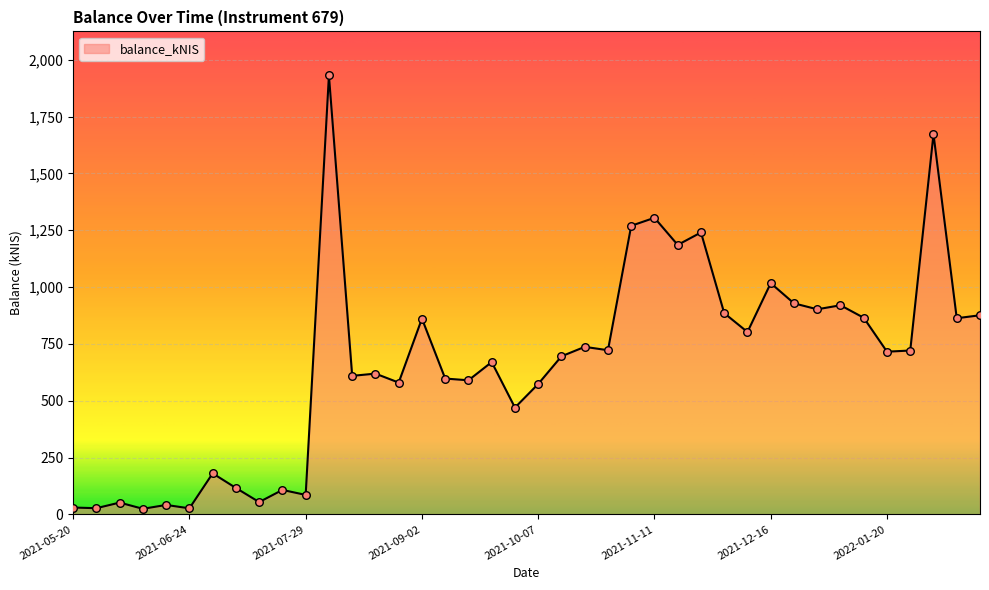

Is this an area chart (filled region under the line)?

Yes